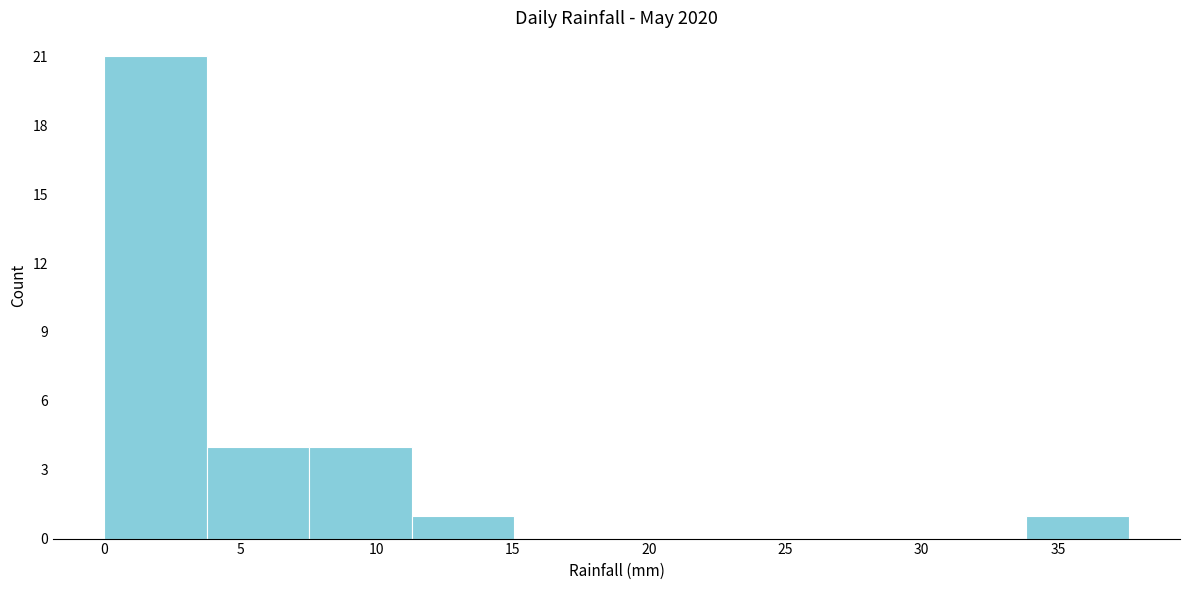

What is the height of the bar covering 11.5 to 15.0 on the x-axis? Neither the bar edges nor the heights are printed on the chart, so give them approximately, as read against the axes.

1